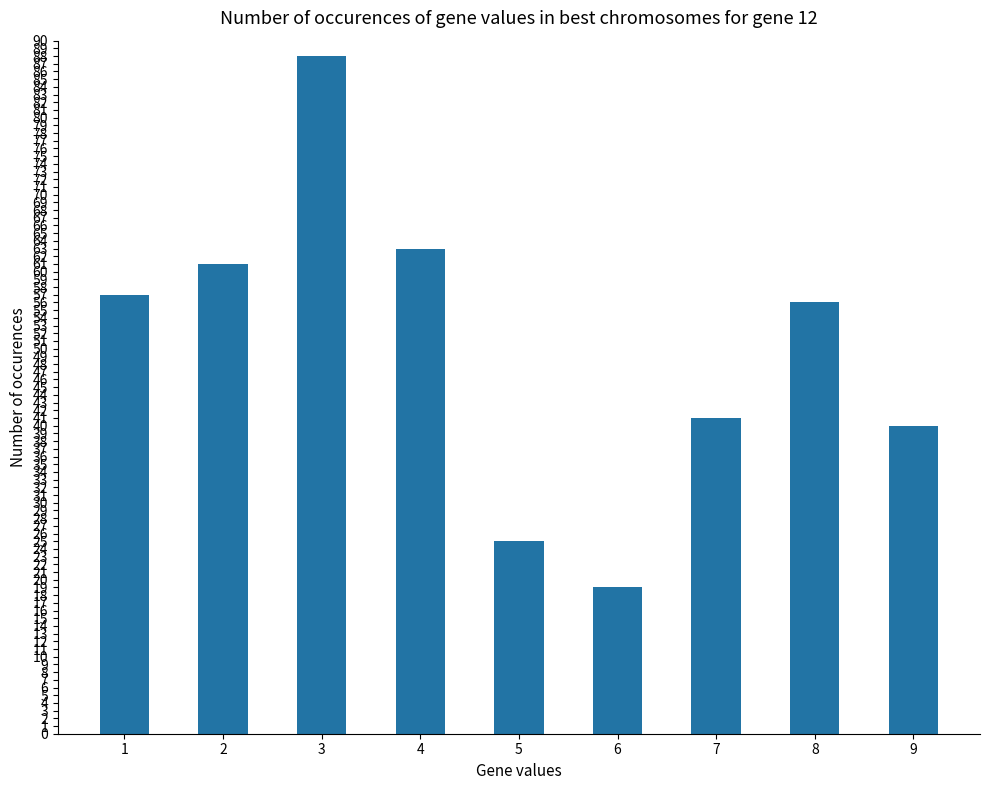

What is the ratio of the value at 6 to the value at 5?

0.8